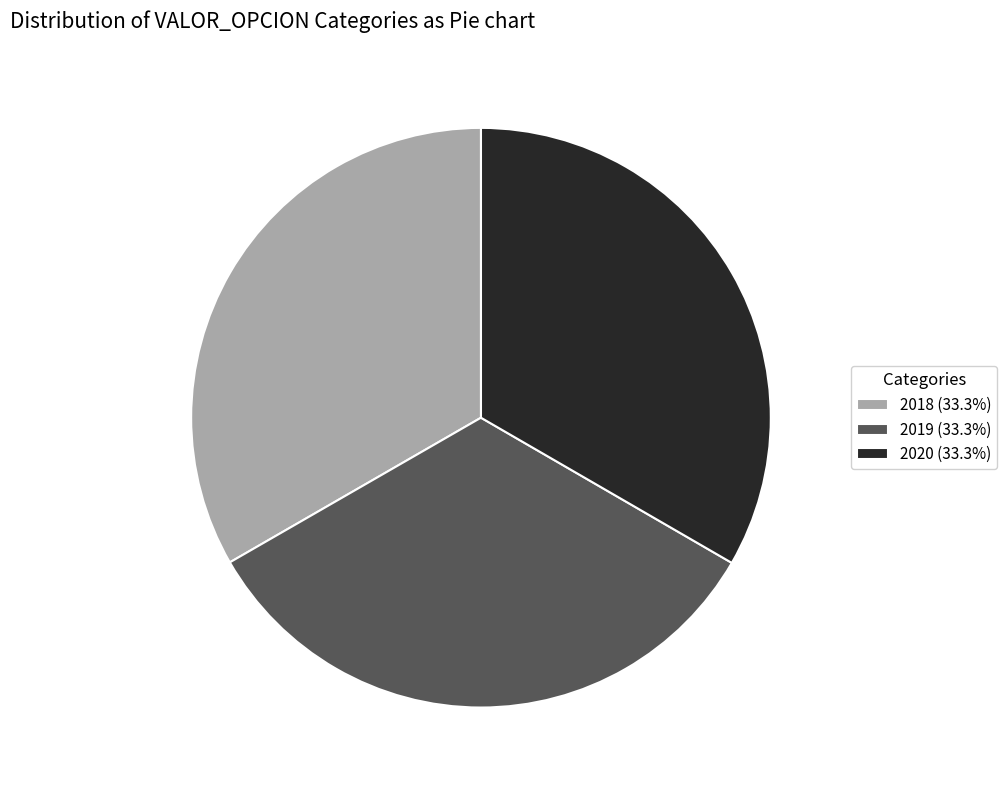

How many segments does this pie chart have?

3